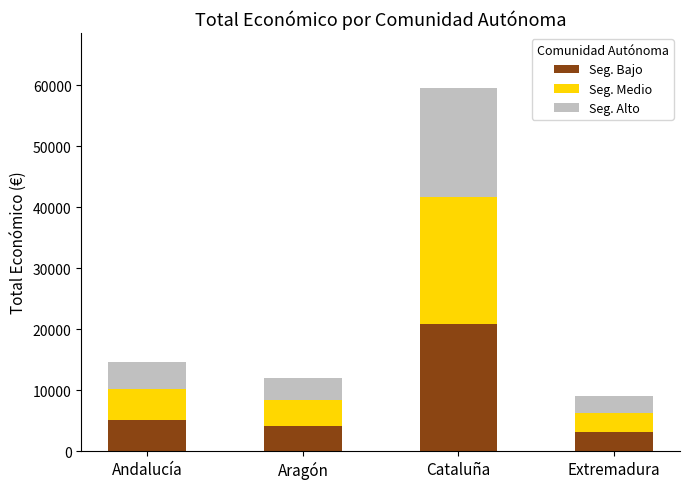

What is the average value of the Seg. Bajo series?

8326.4